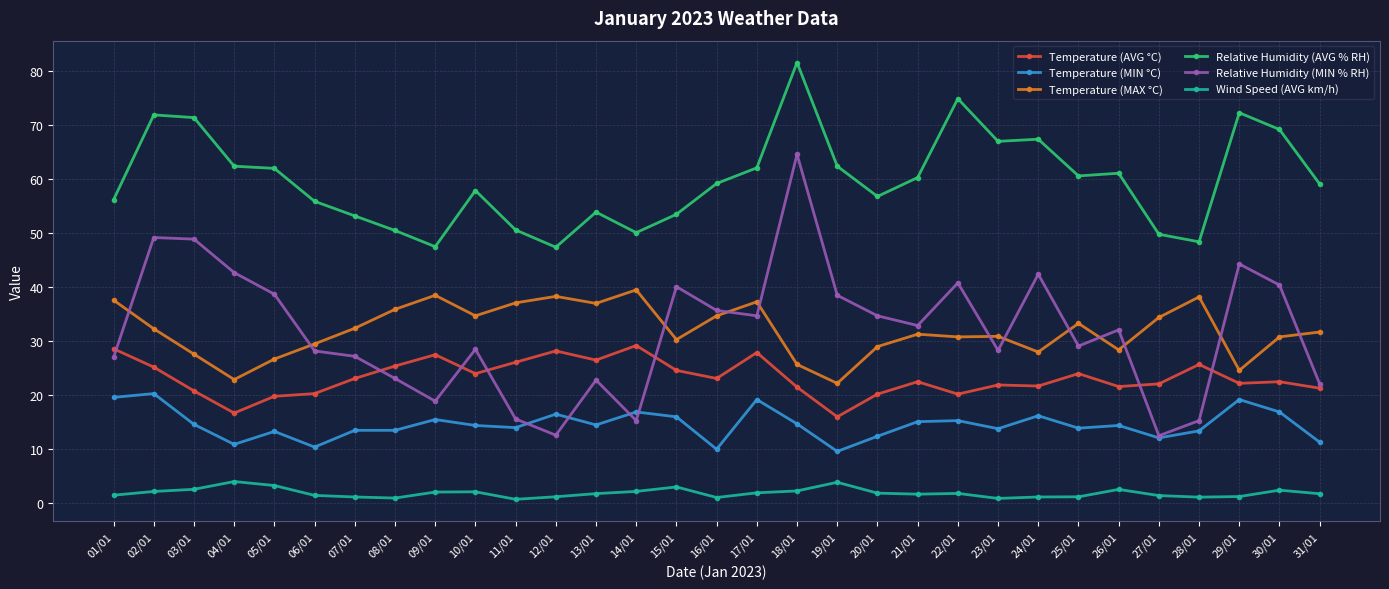

How many lines are shown in the chart?

6